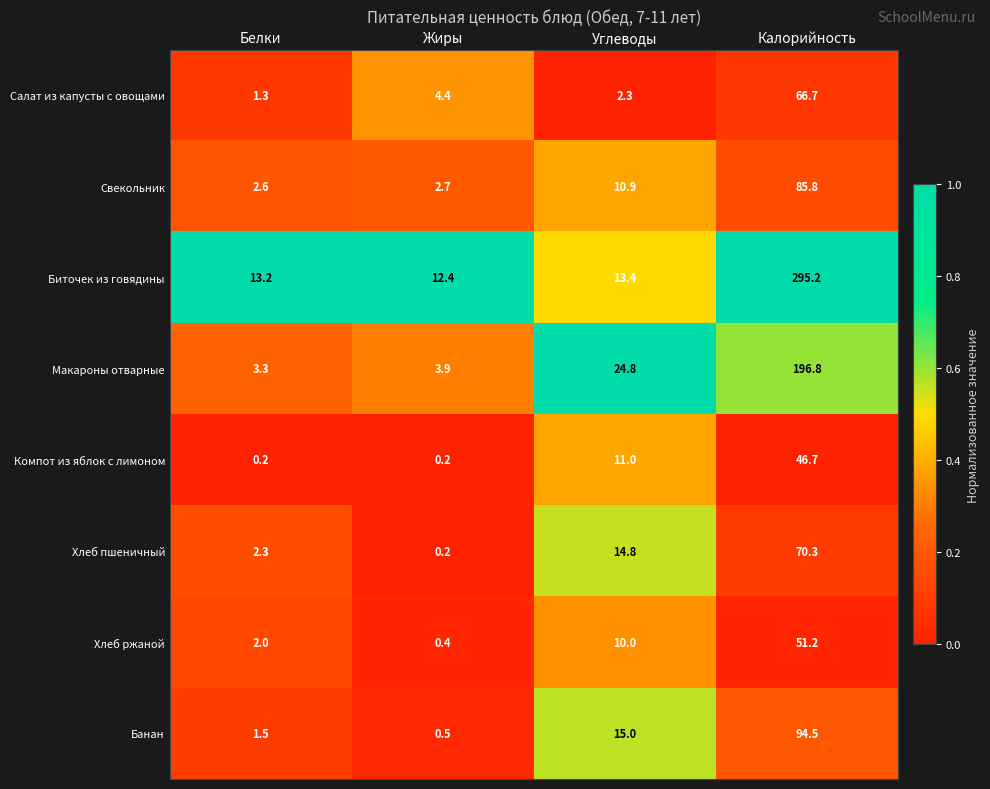

Read the Банан value at Белки.

1.5